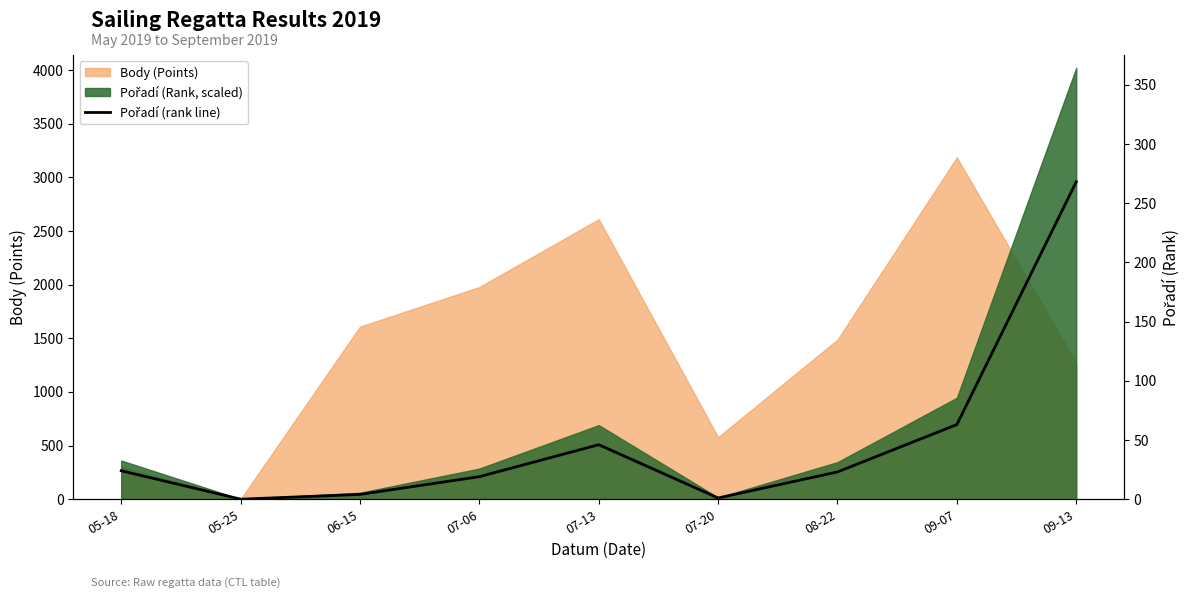

Count the number of categories in the chart.

9